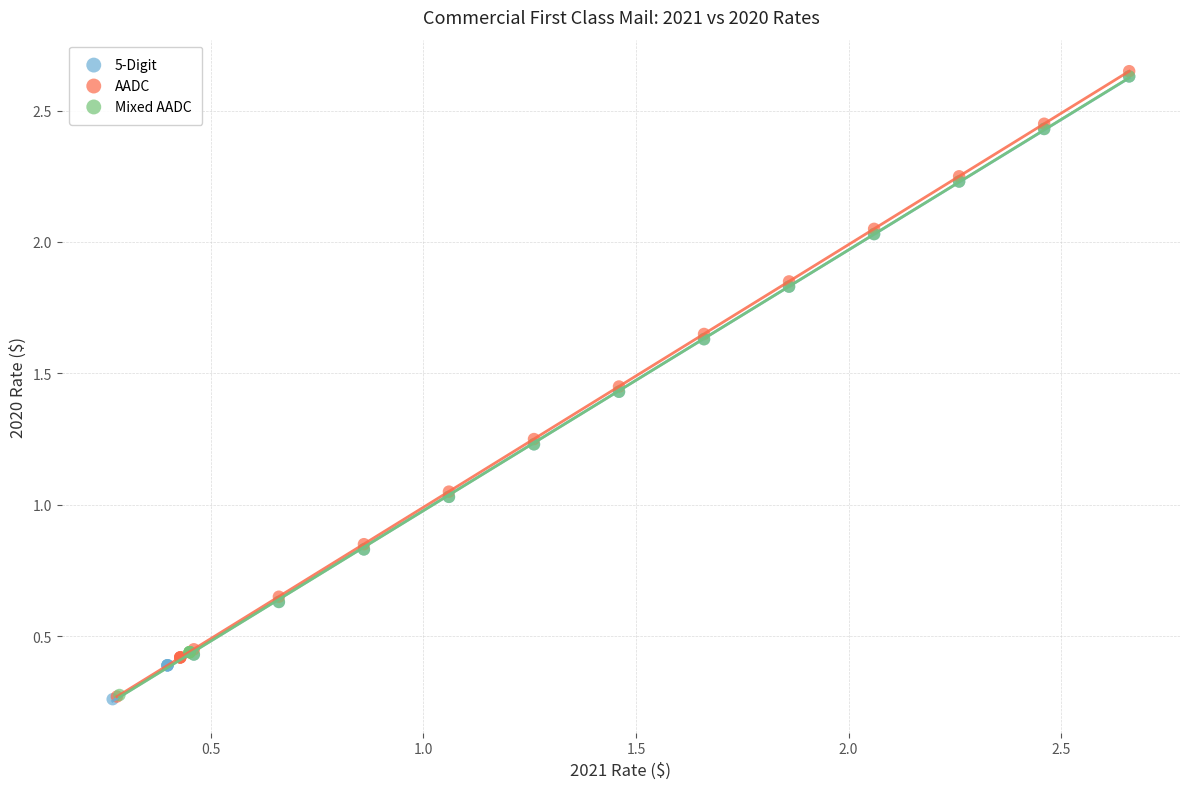

Which series has the widest spread of Y values?

AADC